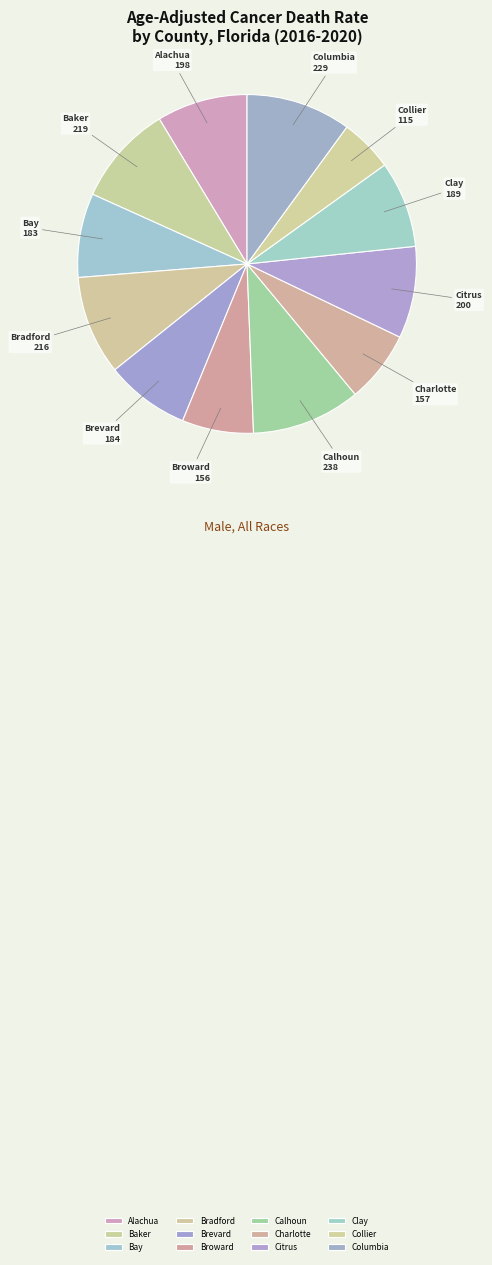

What is the smallest slice in the pie chart?

Collier